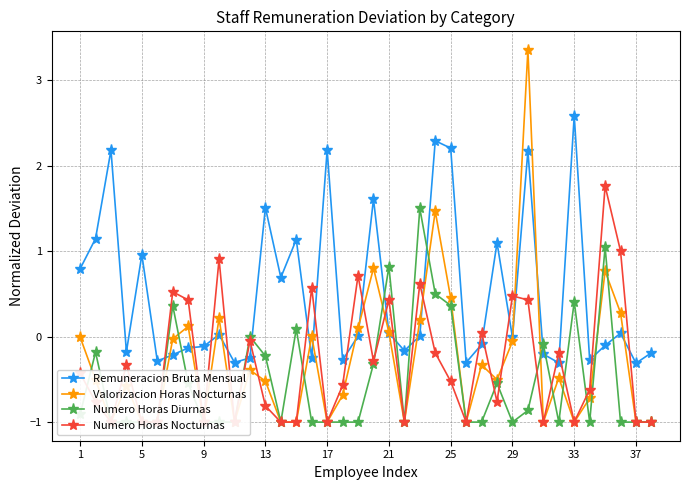

Does the chart have visible grid lines?

Yes